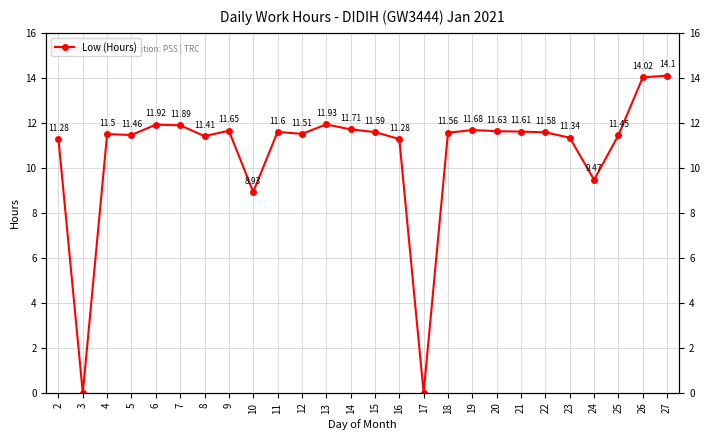

What is the difference between the values at 2 and 14?

0.4